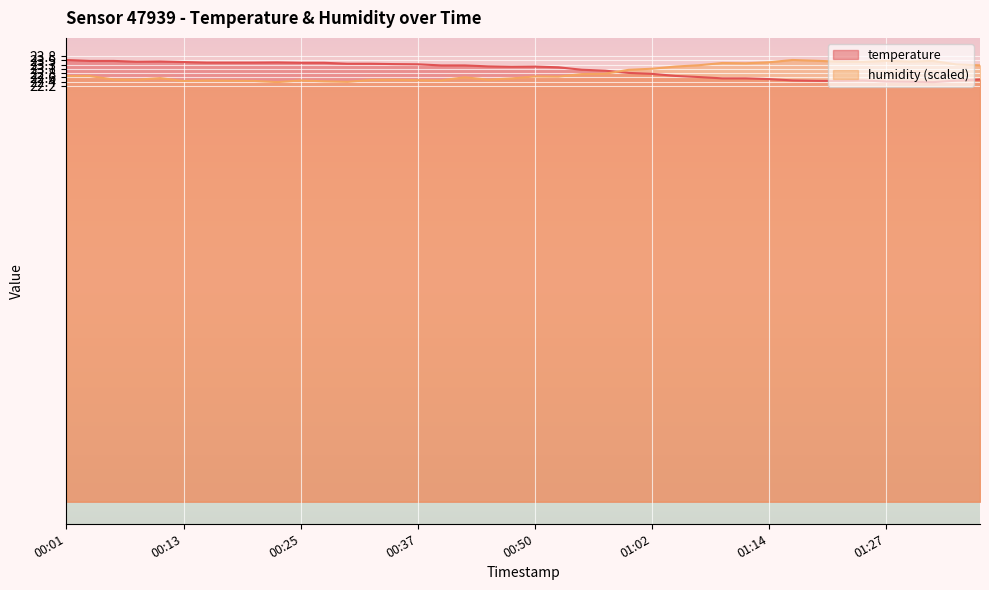

Which series changed the most between 00:35 and 01:36?

temperature